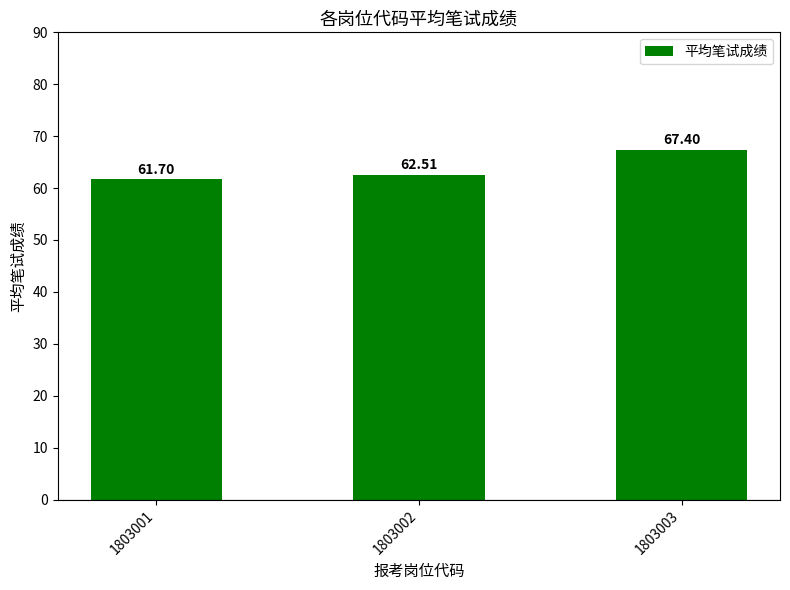

What is the difference between the maximum and minimum values?

5.7